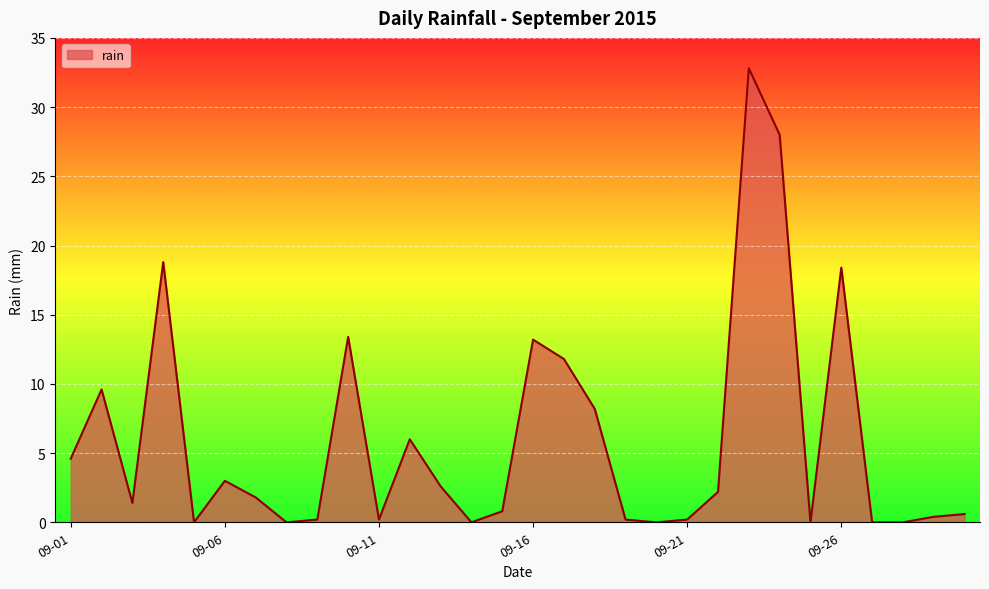

True or false: there are more than 0 points higher than both neighbors.

True